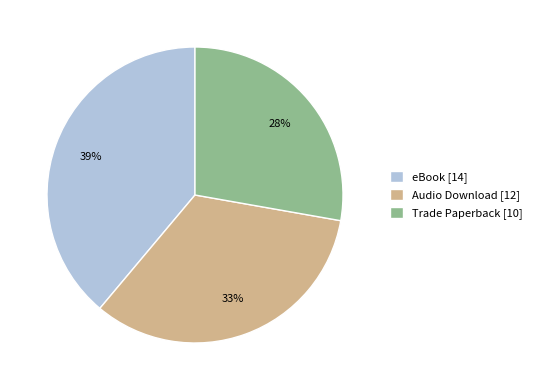

Is the sum of Trade Paperback [10] and eBook [14] greater than half?

Yes